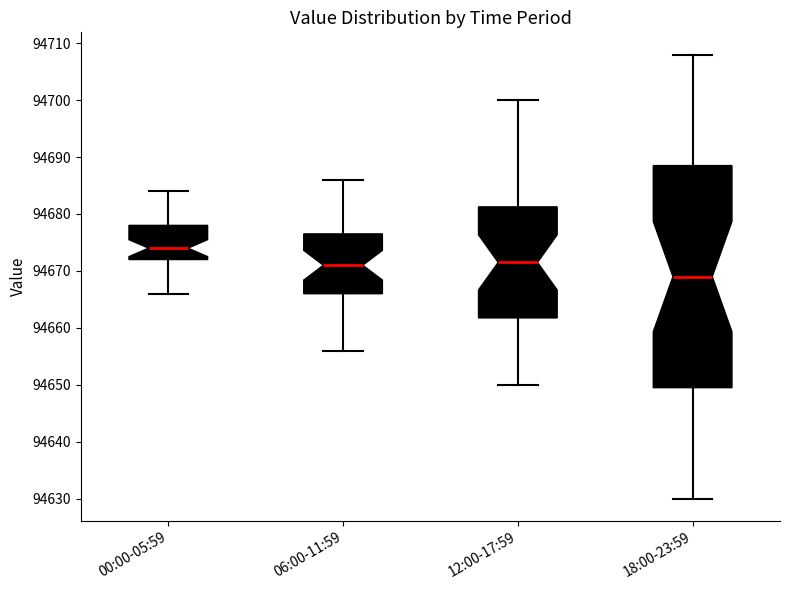

Where does the upper whisker of the box for 00:00-05:59 end on the y-axis? The values are not printed on the chart, so give them approximately, as read against the axis.

94684